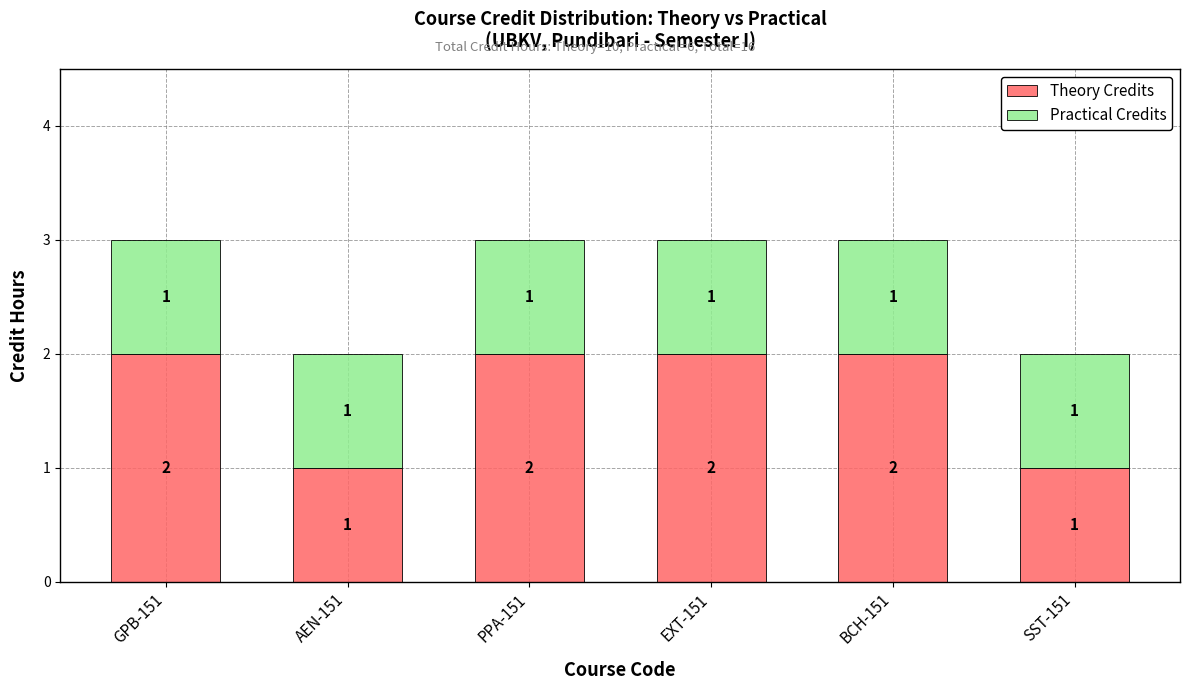

How many bars are there in total?

6